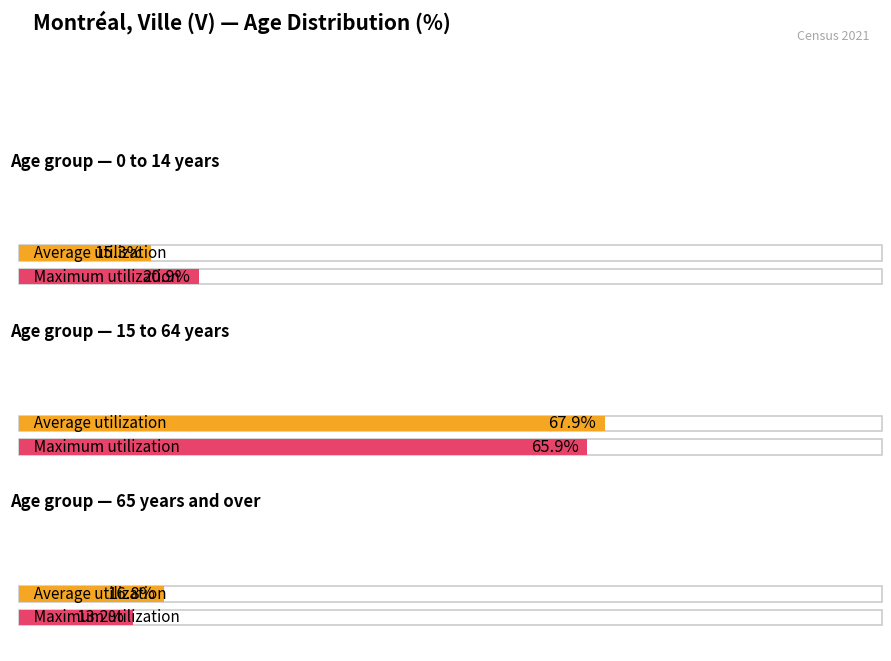

What is the average value of the Maximum utilization series?

33.3